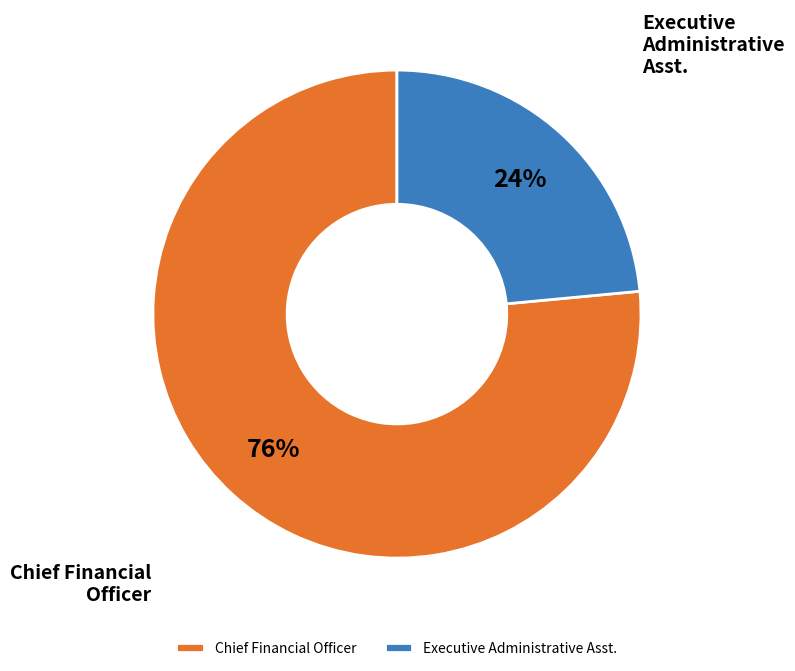

Which category has the biggest portion of the pie?

Chief Financial Officer